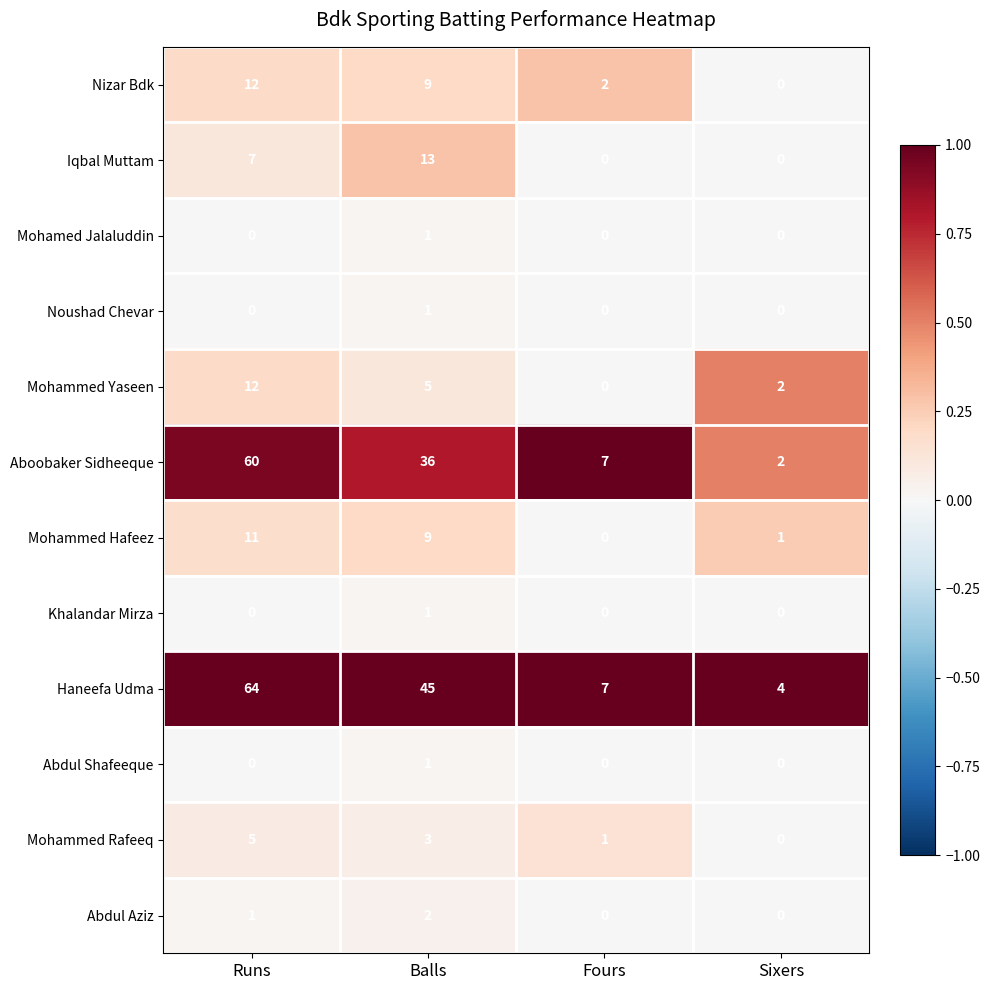

List the labels in order of Mohammed Hafeez value, smallest first.

Fours, Sixers, Balls, Runs